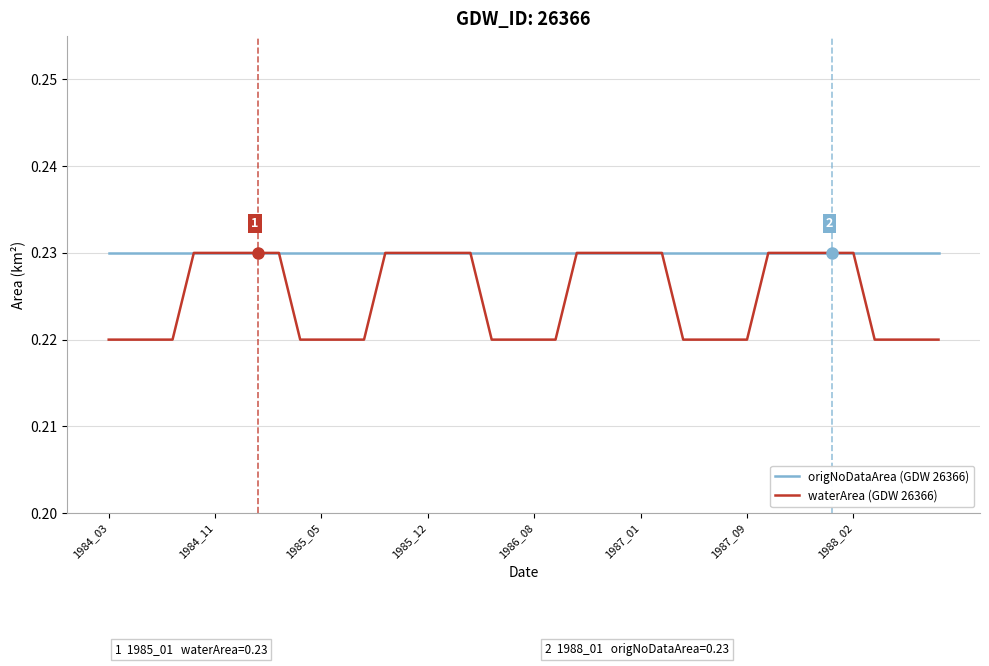

Which series has the widest spread of values?

waterArea (GDW 26366)